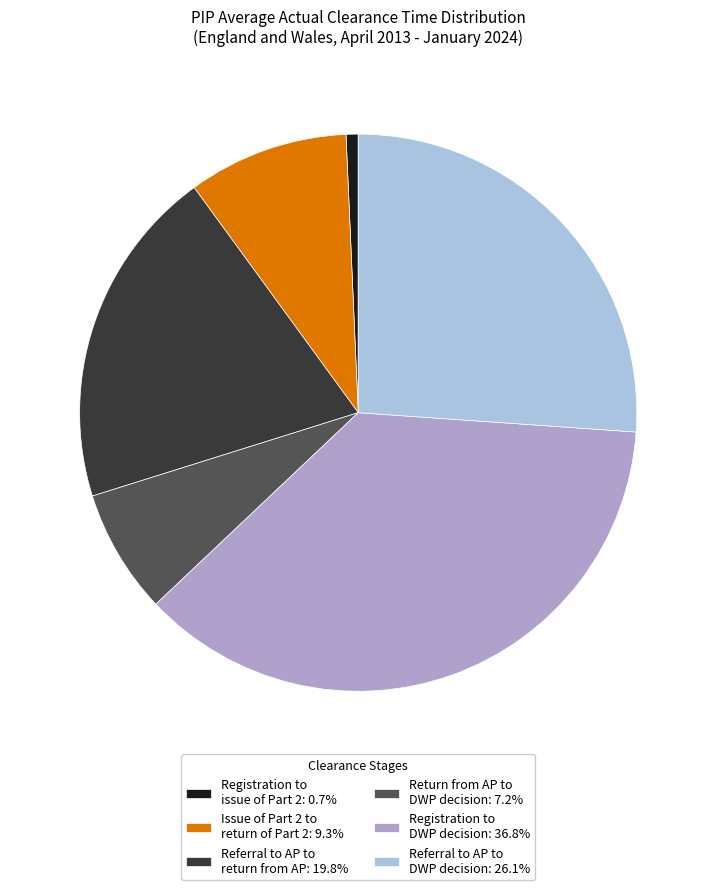

Count the number of slices in the pie.

6